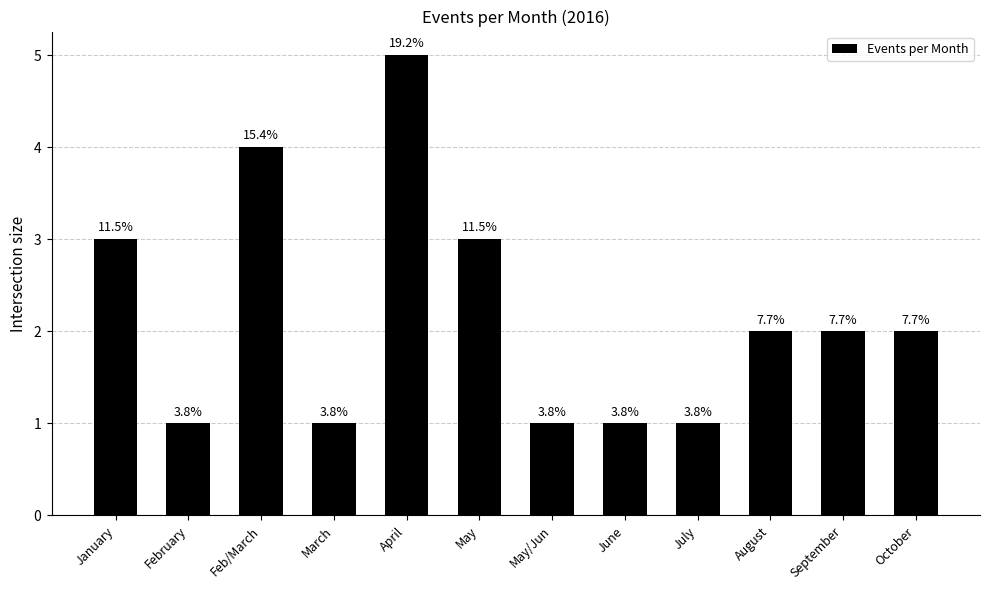

What is the average value?

2